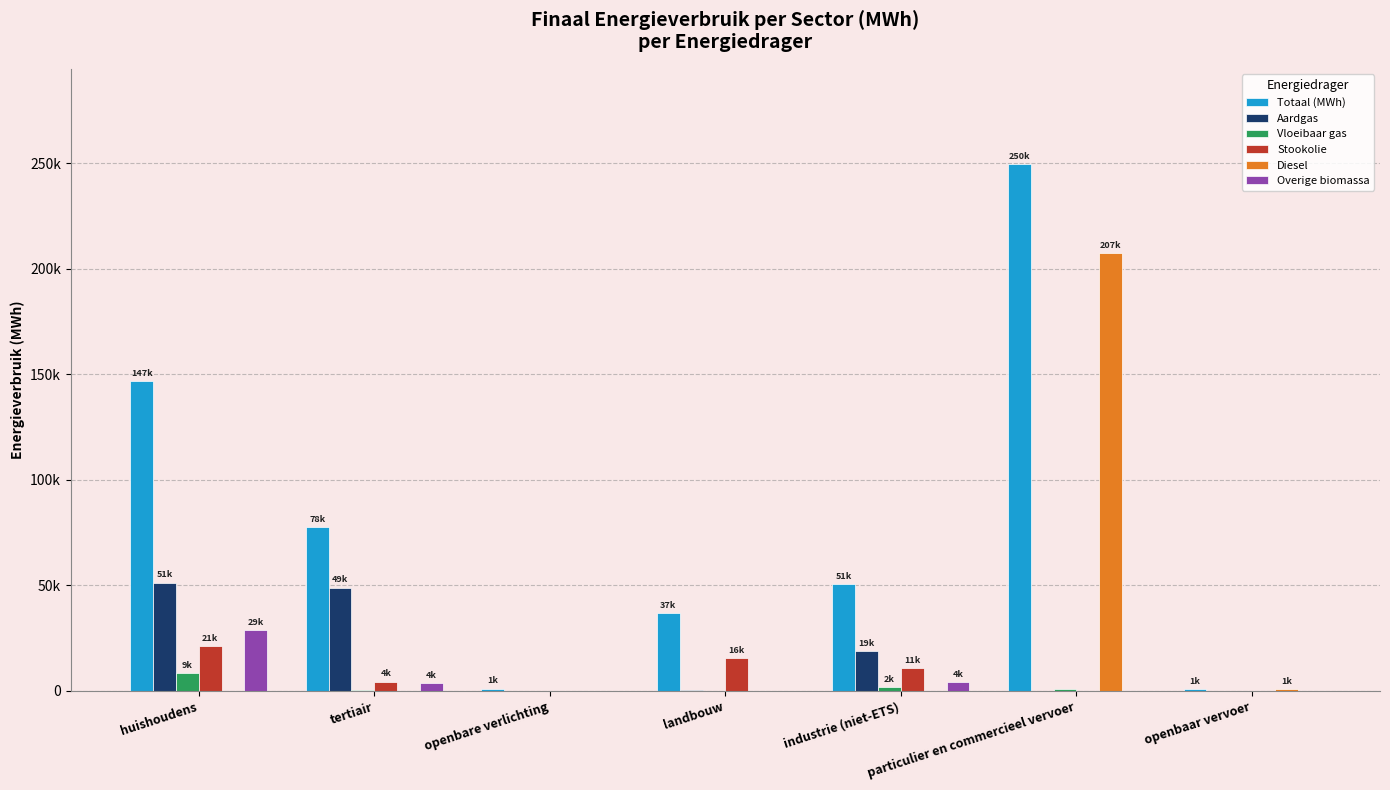

What are all the series names shown in the legend?

Totaal (MWh), Aardgas, Vloeibaar gas, Stookolie, Diesel, Overige biomassa